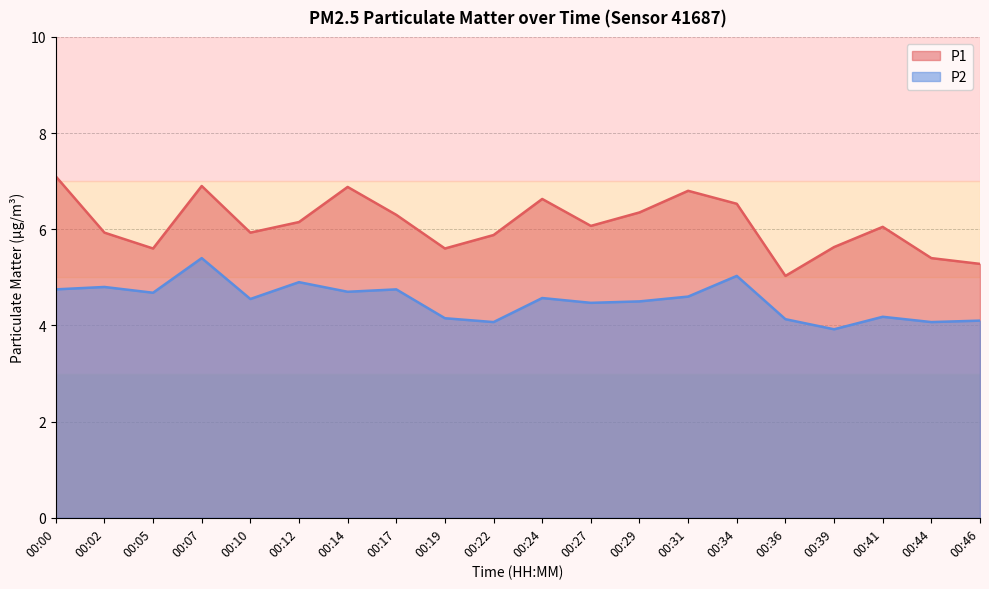

At how many categories does at least one series exceed 6?

11